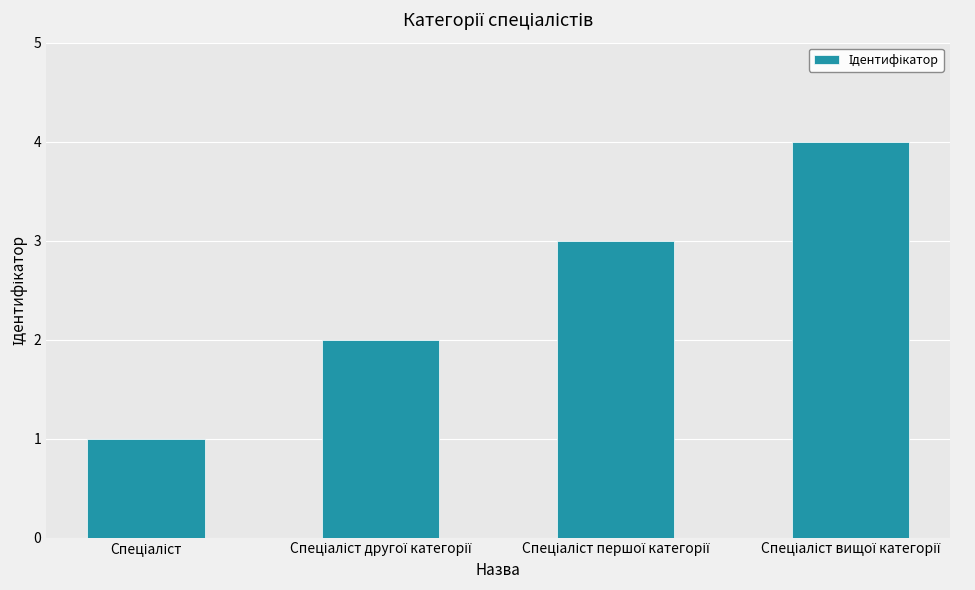

What is the difference between the maximum and minimum values?

3